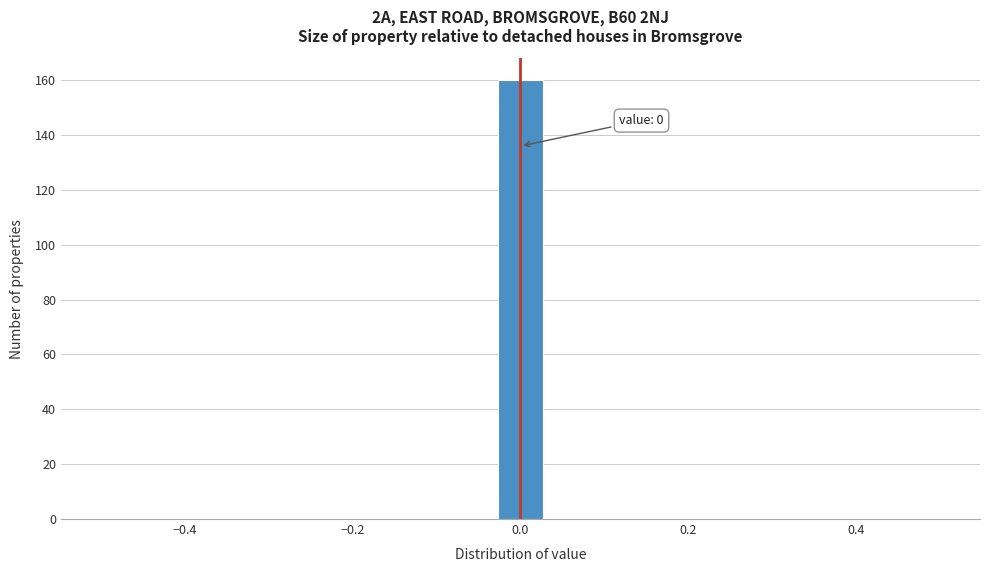

Read against the x-axis, roughly where is the centre of the tallest bar?

0.00